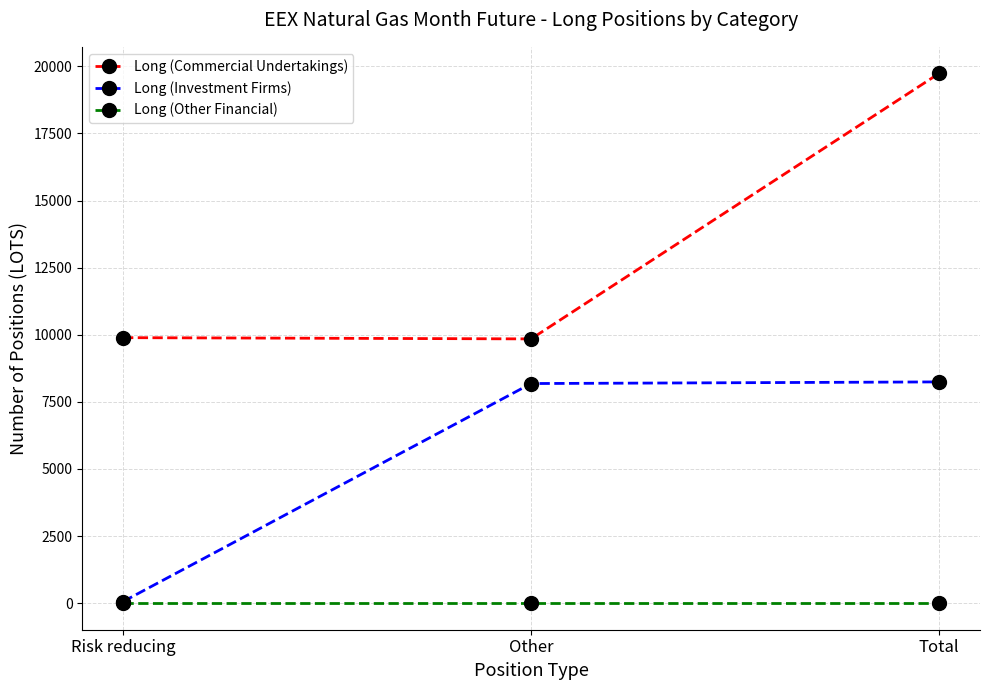

The value of Long (Investment Firms) at Other is 8183. True or false?

True